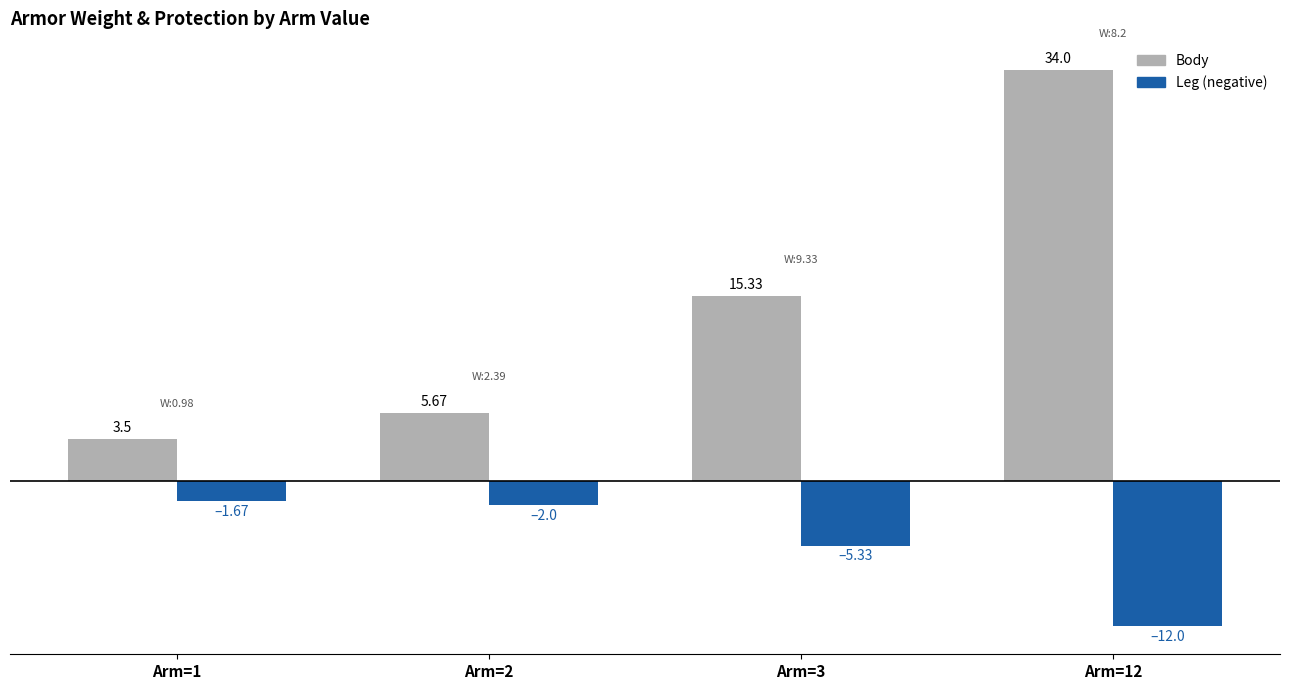

Which category has the highest value in the Leg (negative) series?

Arm=1